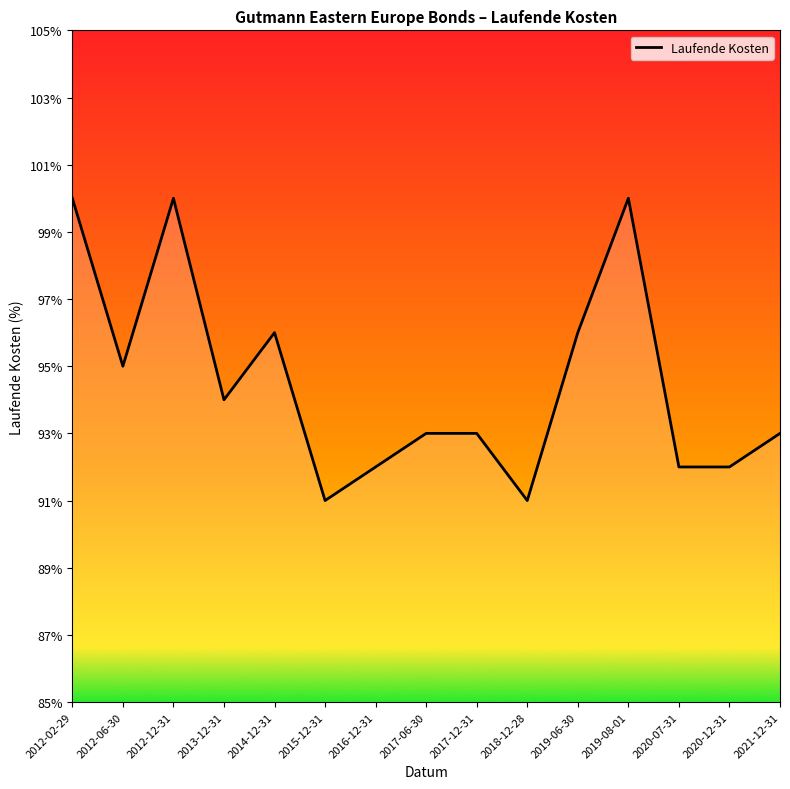

Which category has the highest value across all series?

2012-02-29